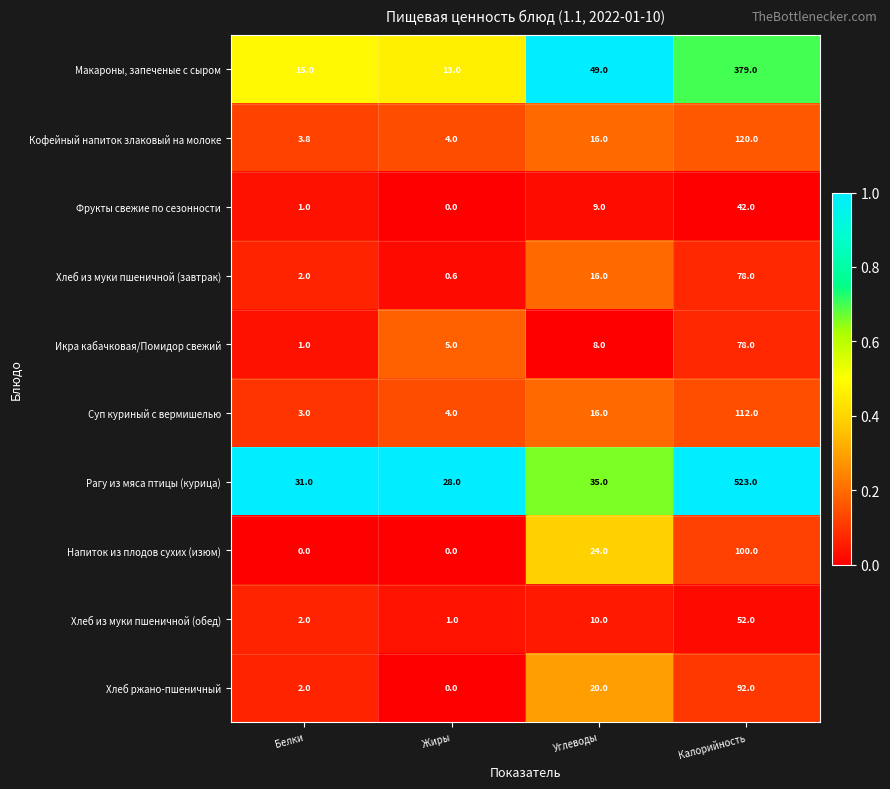

What is the spread (max minus min) of values at Жиры?

28.0